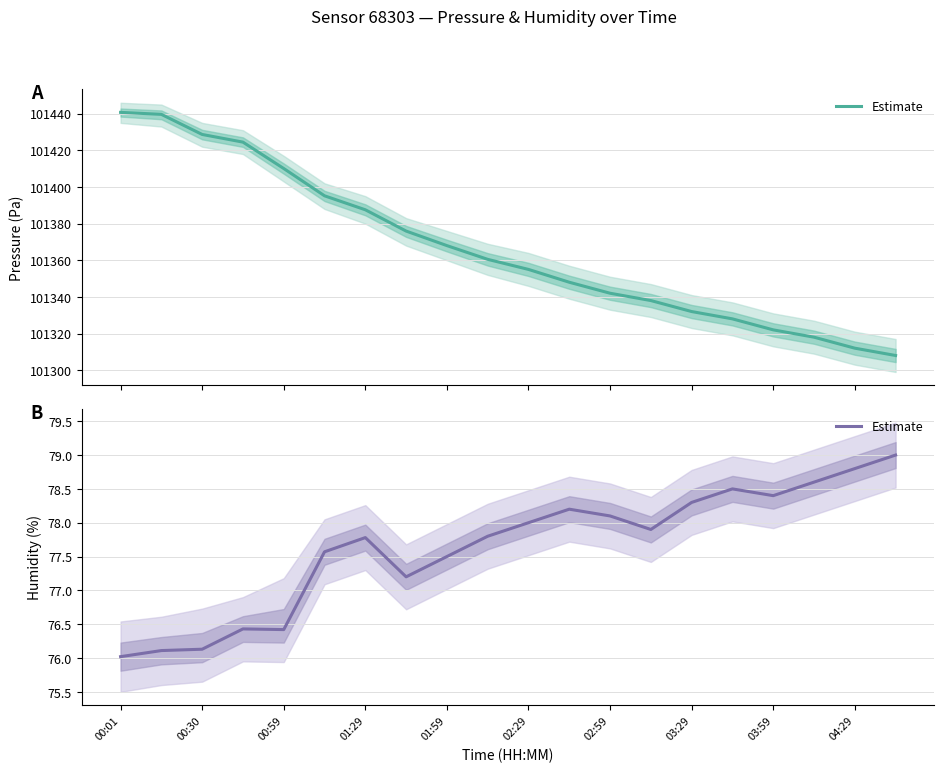

What is the value of the 4th point from the left?

76.4